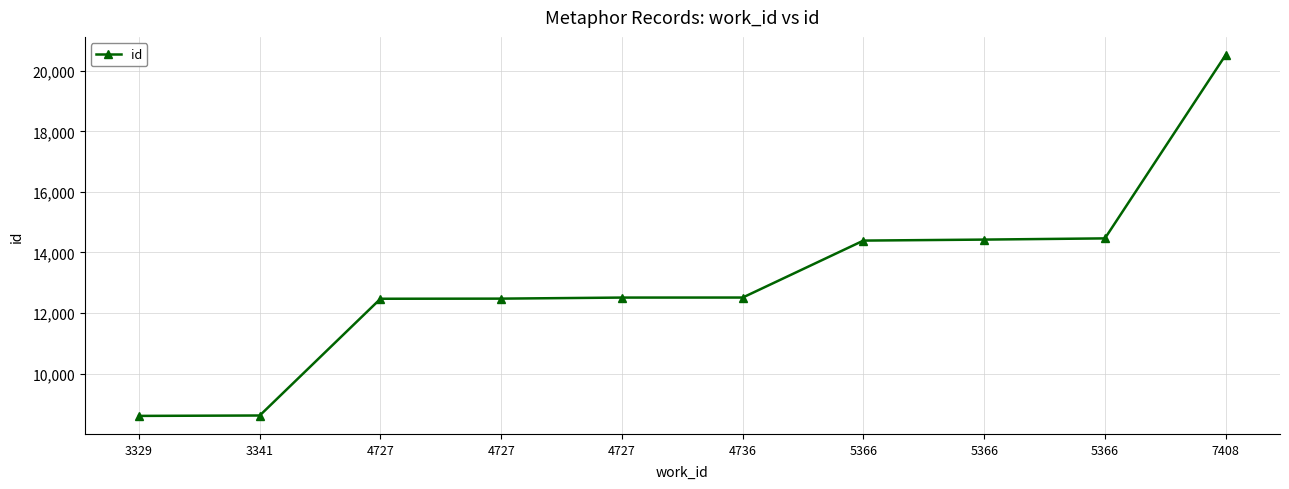

How many distinct data groups are displayed?

1